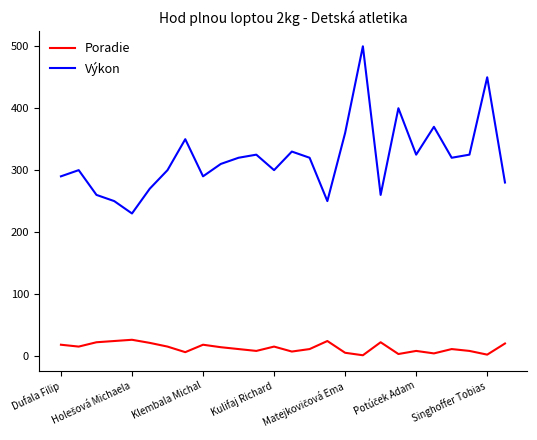

What is the difference between the maximum and minimum values in the Výkon series?

270